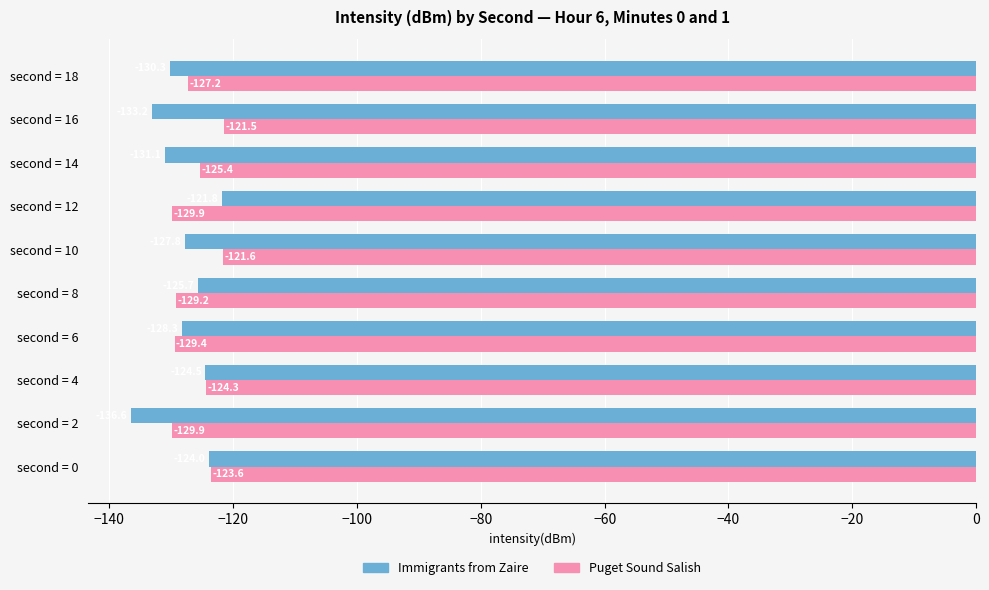

The Immigrants from Zaire series shows -82.3 at second = 2. True or false?

False